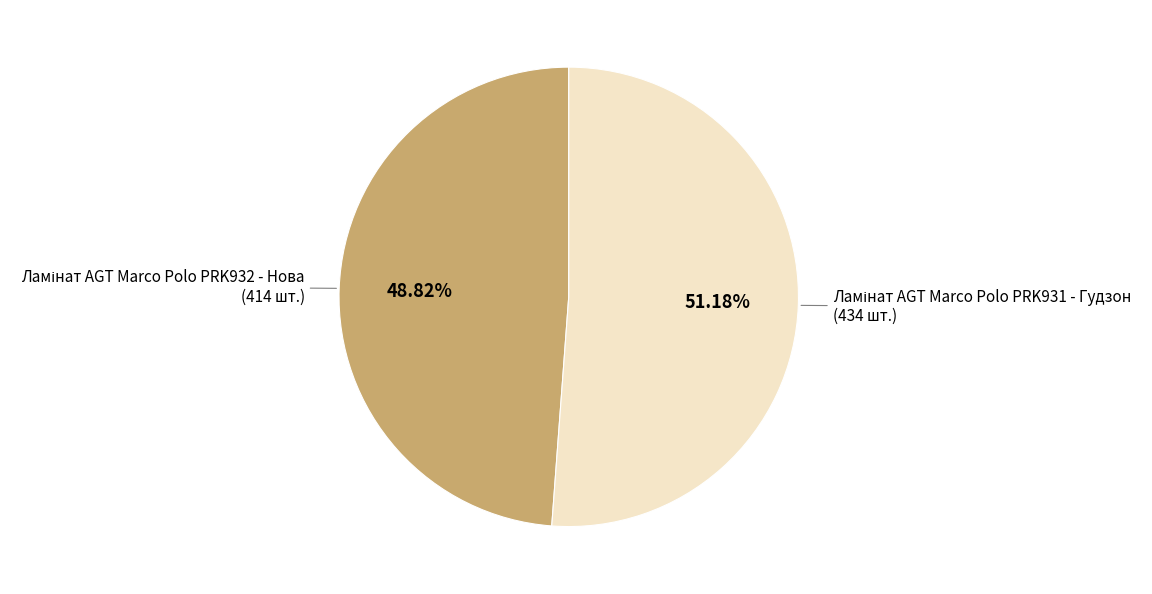

Is there any slice that represents more than half of the pie?

Yes